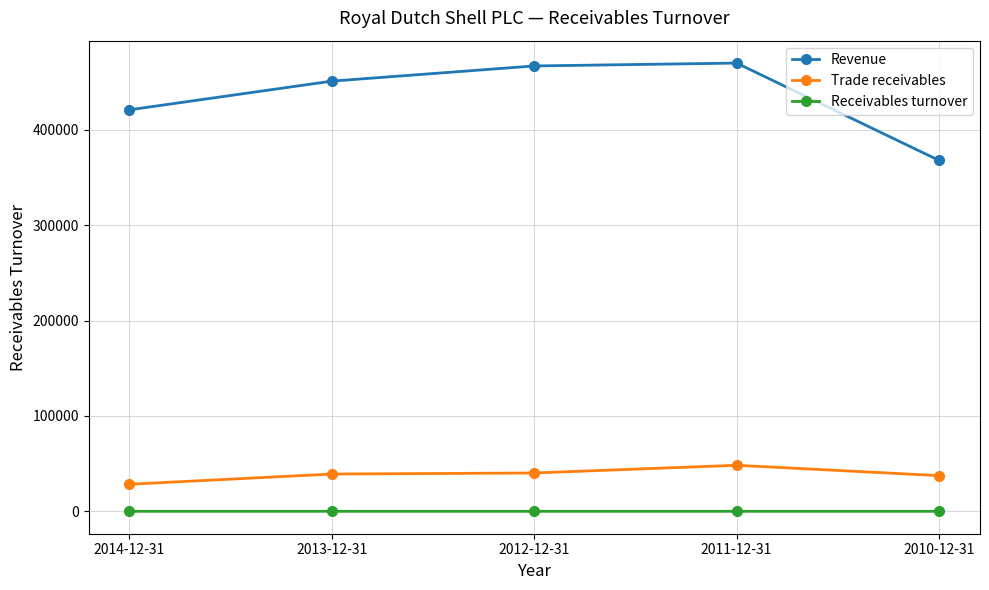

What is the label of the 1st point from the right?

2010-12-31